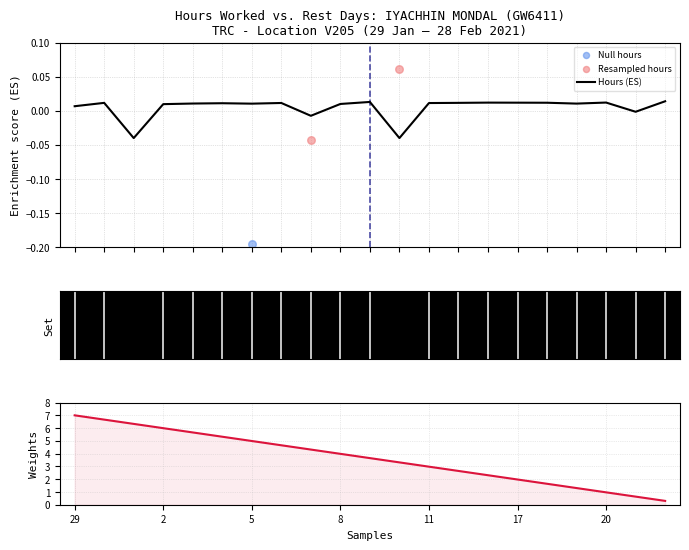

At which category is the sum across all series the highest?

2